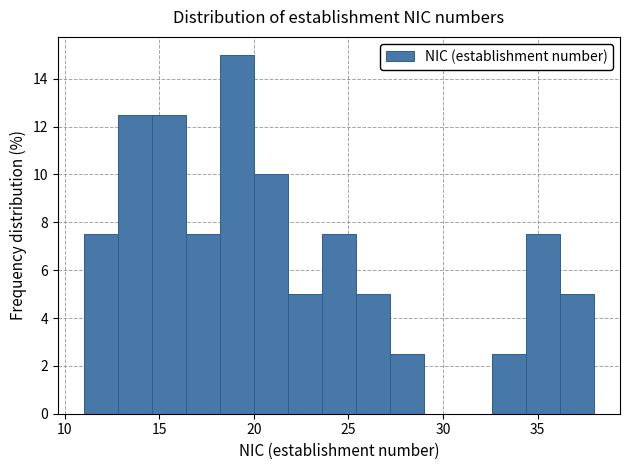

Read against the x-axis, roughly where is the centre of the tallest bar?

19.0